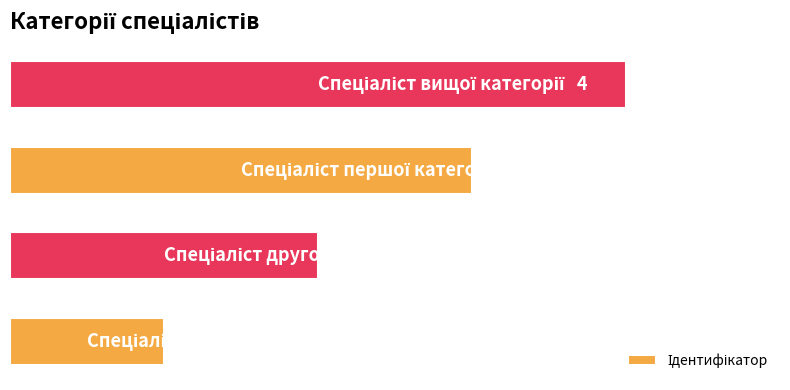

Are the bars horizontal?

Yes